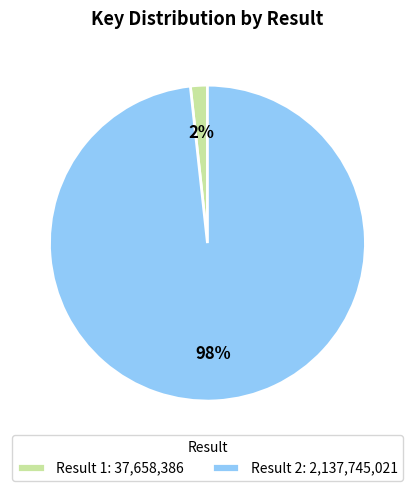

True or false: Result 1: 37,658,386 accounts for 12% of the total.

False